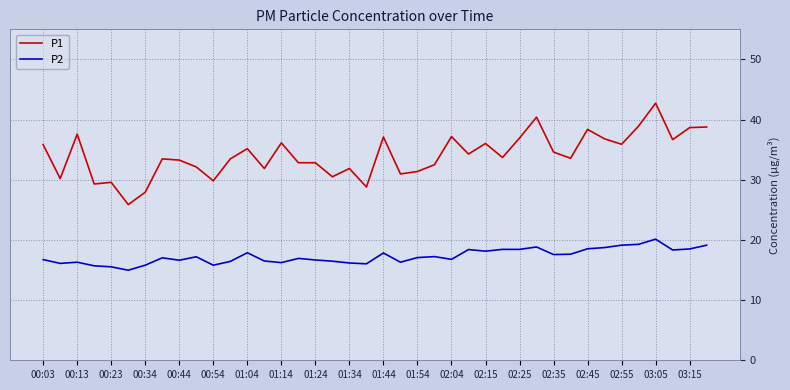

Which series has the largest range (max minus min)?

P1